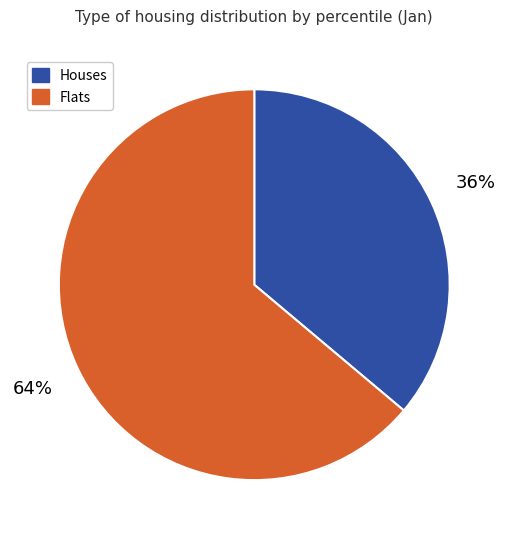

What is the largest slice in the pie chart?

Flats